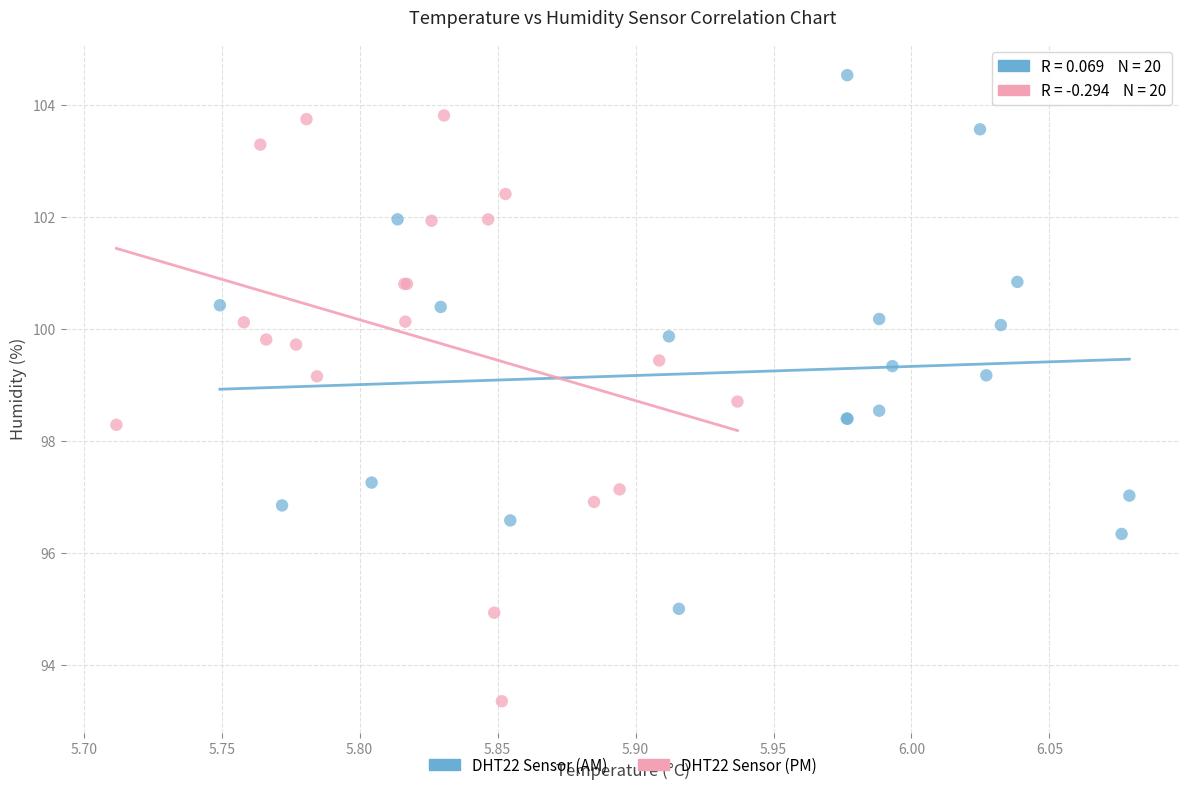

Which series reaches the maximum Y coordinate?

DHT22 Sensor (AM)